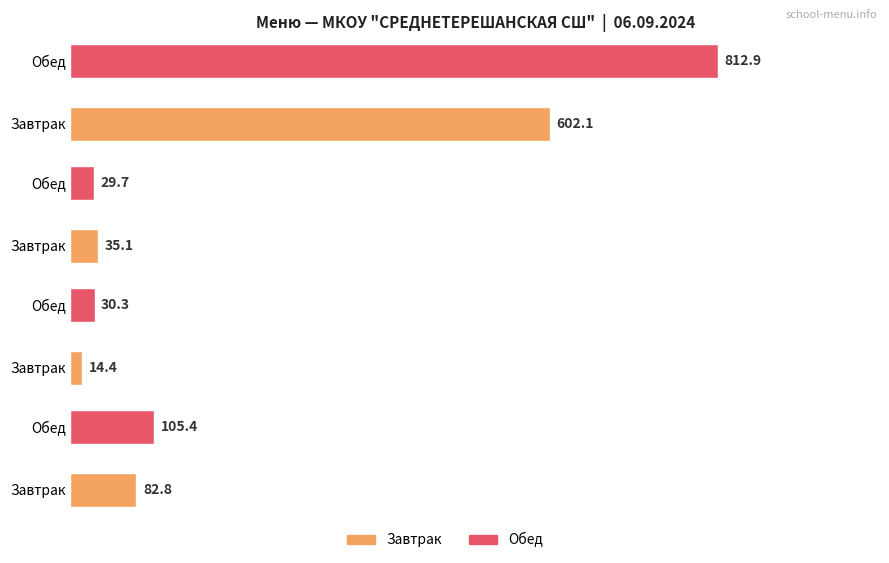

What is the label of the 1st bar from the left?

Завтрак